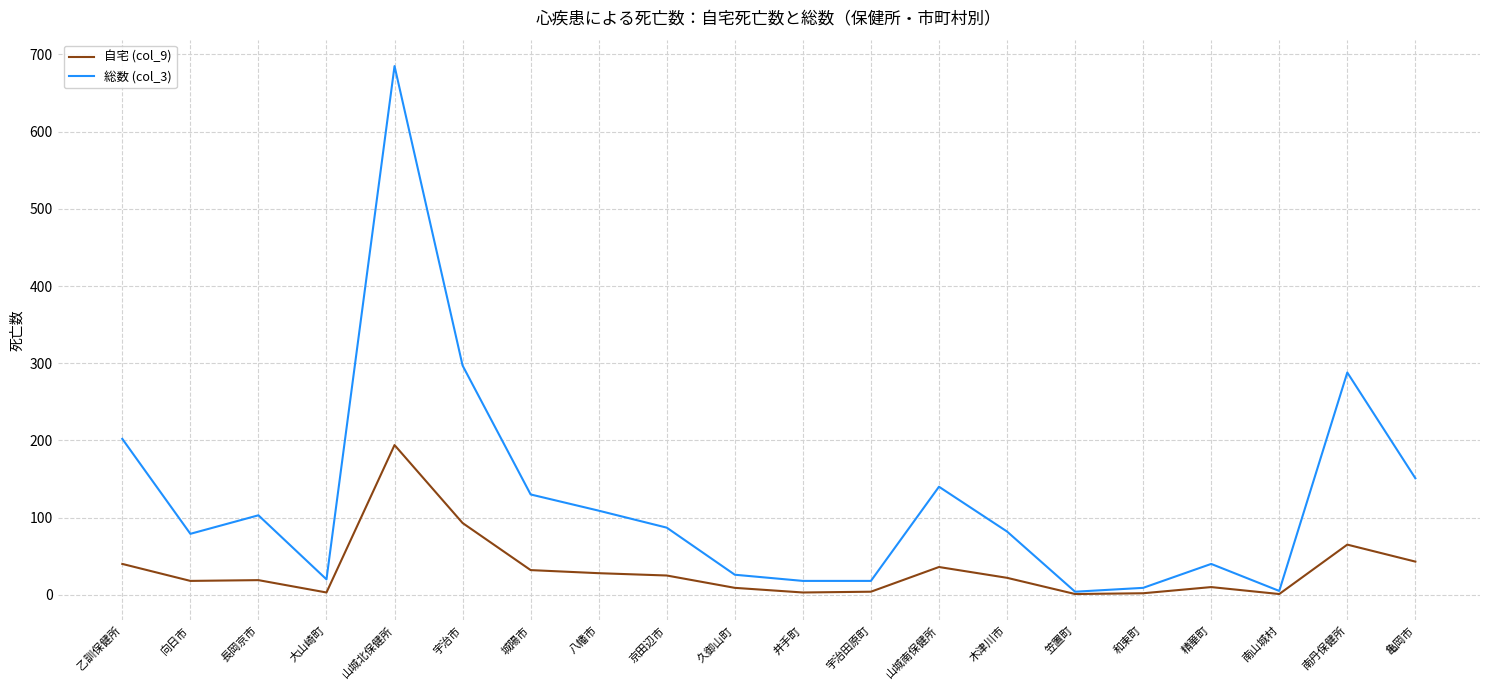

Between 向日市 and 宇治田原町, which series saw the biggest shift?

総数 (col_3)